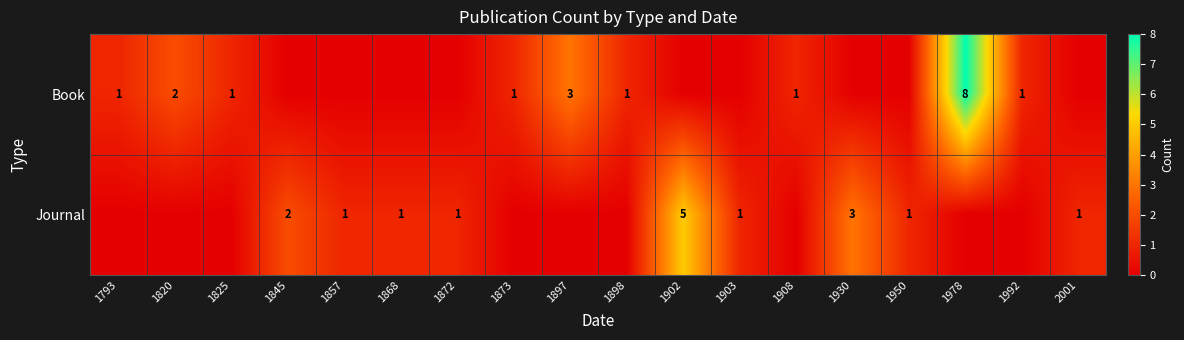

True or false: Book has a value of 3 at 1897.

True